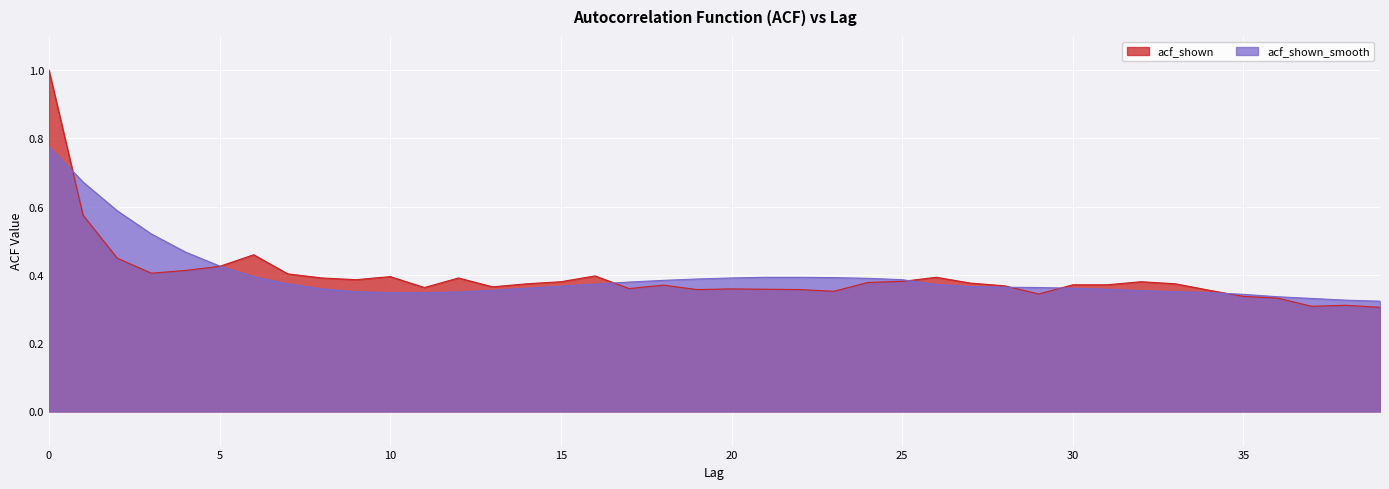

The value of acf_shown at 33 is 0.4. True or false?

True